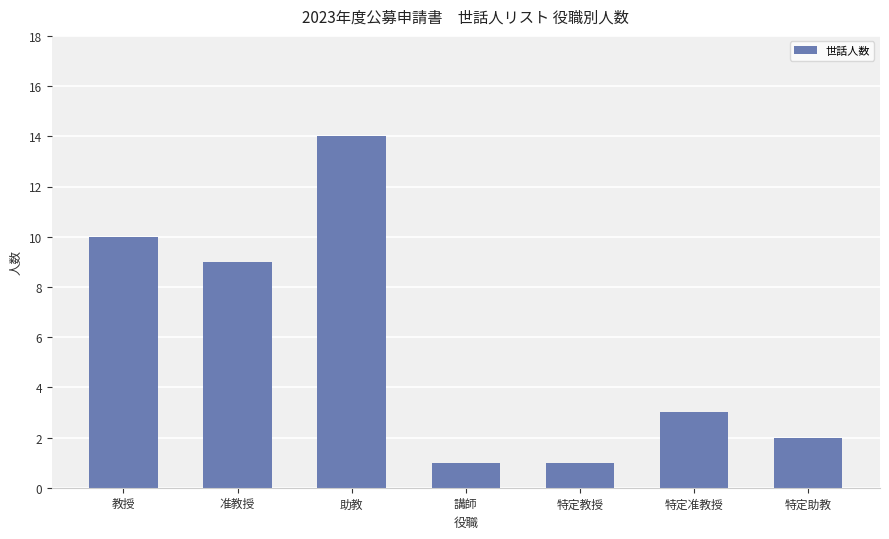

What is the change in value from 特定教授 to 特定准教授?

+2